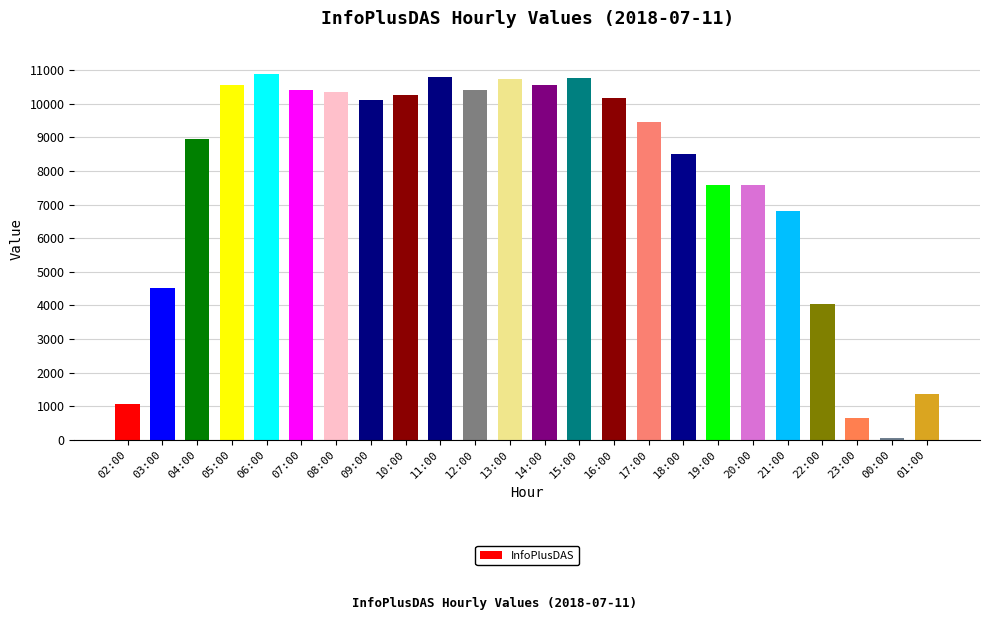

How many values are below 10117?

12